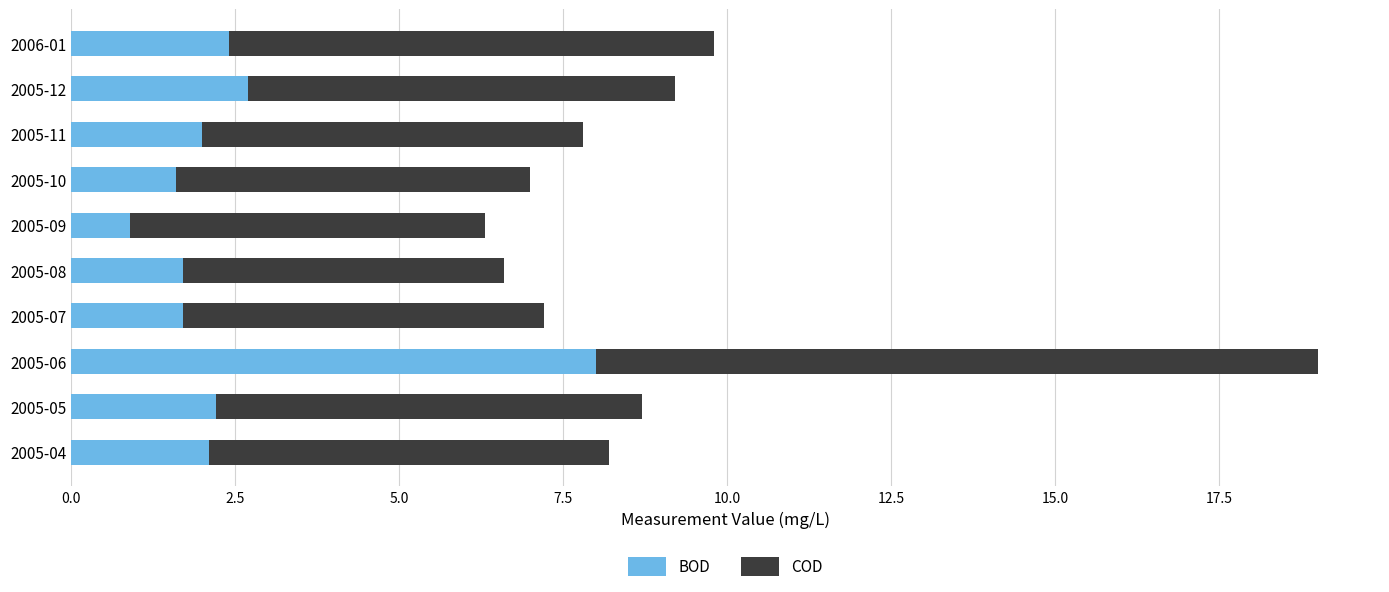

The BOD series shows 1.0 at 2005-08. True or false?

False